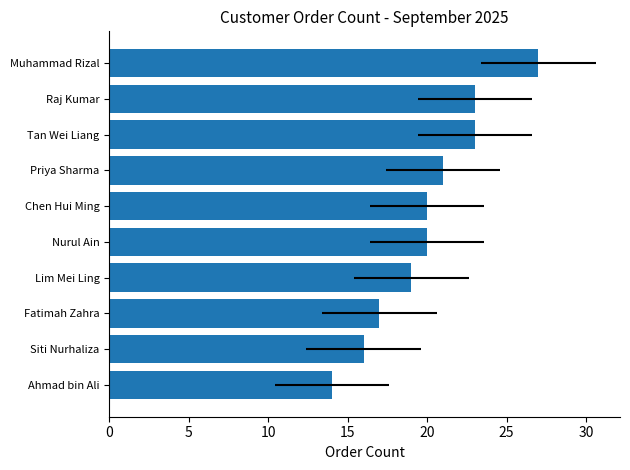

What position from the left is Ahmad bin Ali?

10